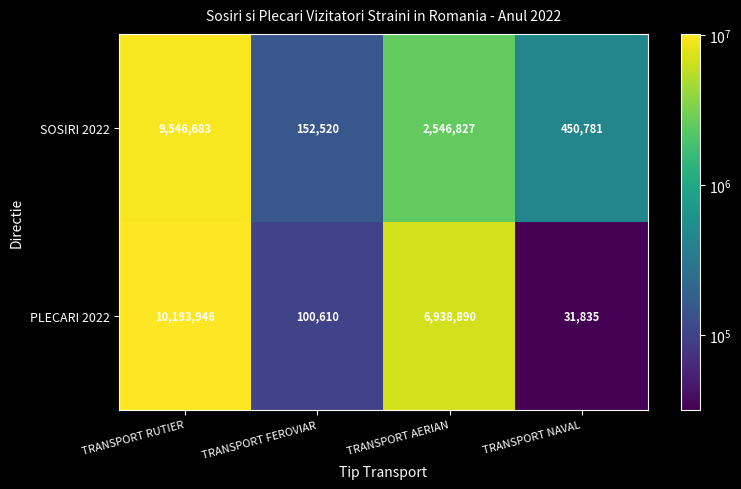

At which label is PLECARI 2022 closest to 5112890?

TRANSPORT AERIAN